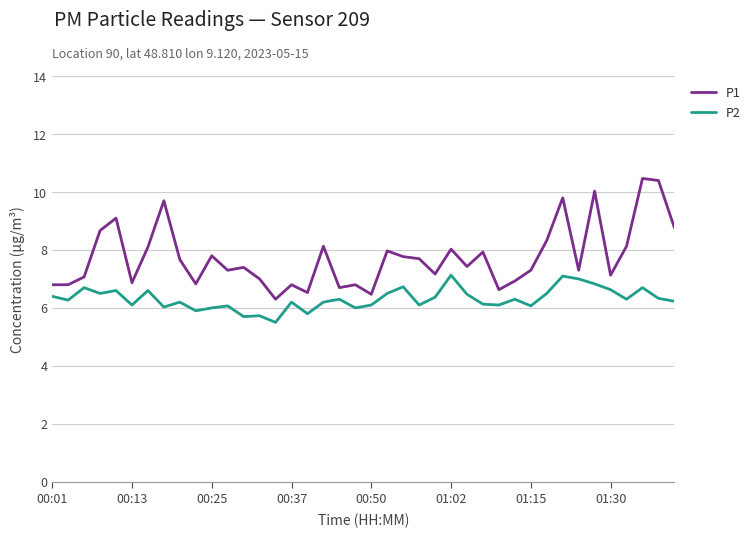

List the series in order of their peak value, highest first.

P1, P2